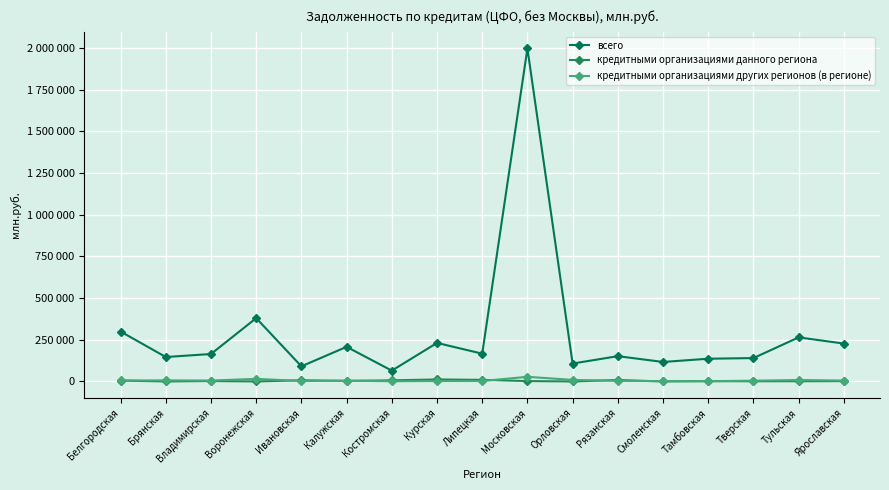

Does the chart have visible grid lines?

Yes